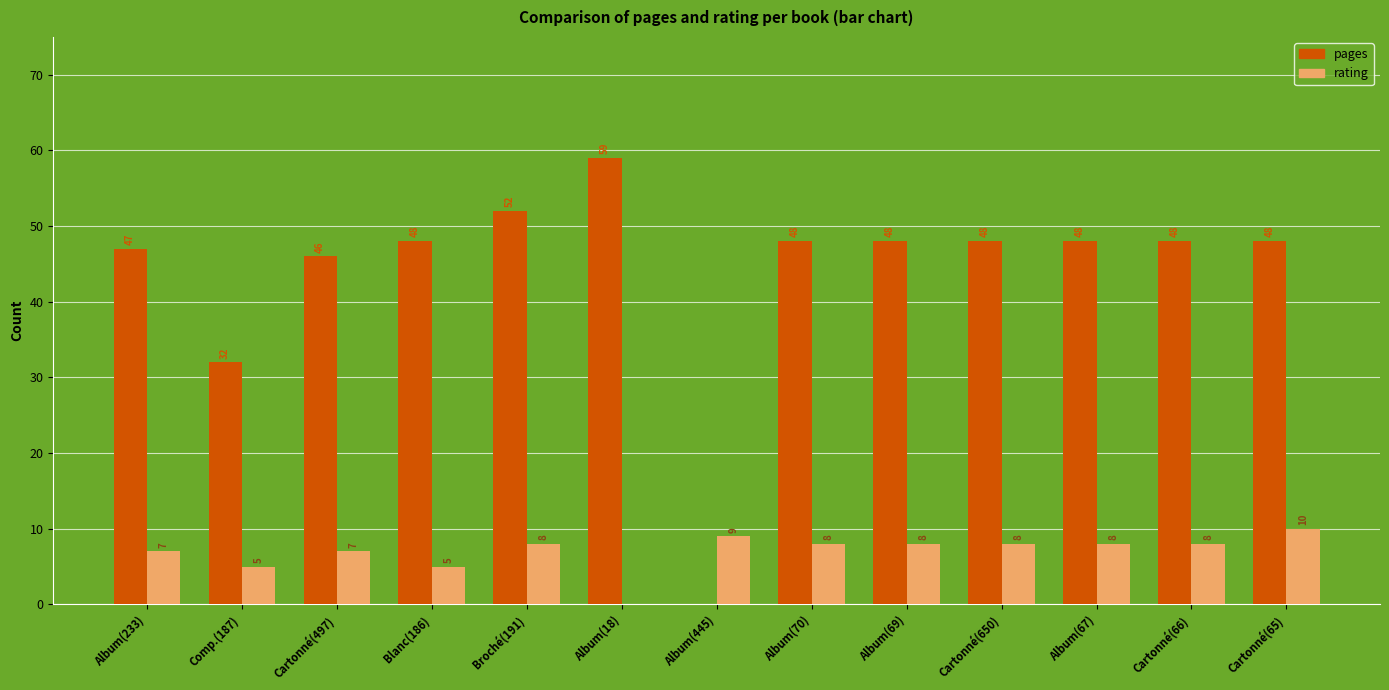

What is the sum of the pages values at Comp.(187) and Album(69)?

80